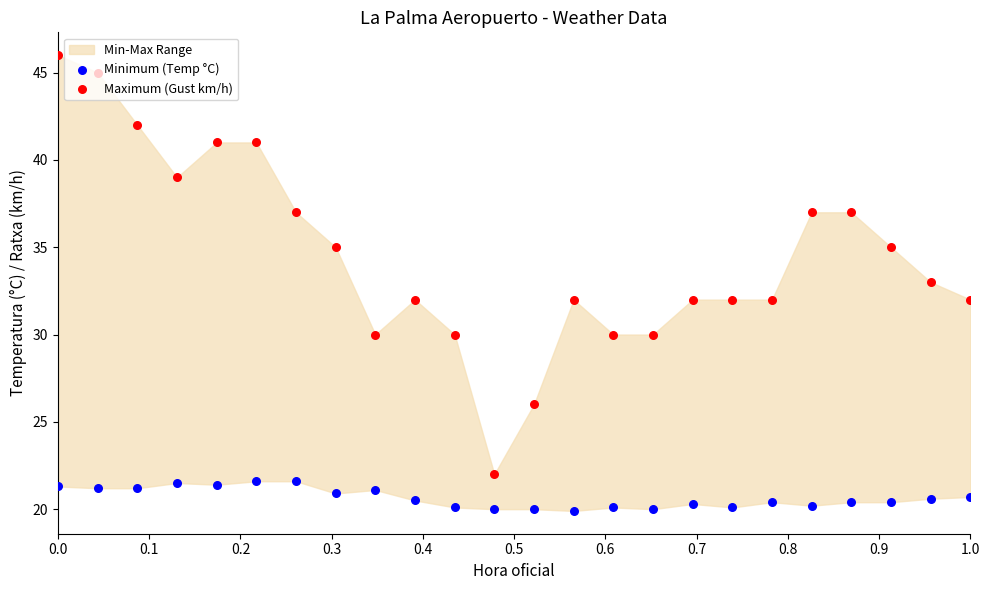

Is the value of Minimum (Temp °C) at 16 greater than the value of Maximum (Gust km/h) at 19?

No